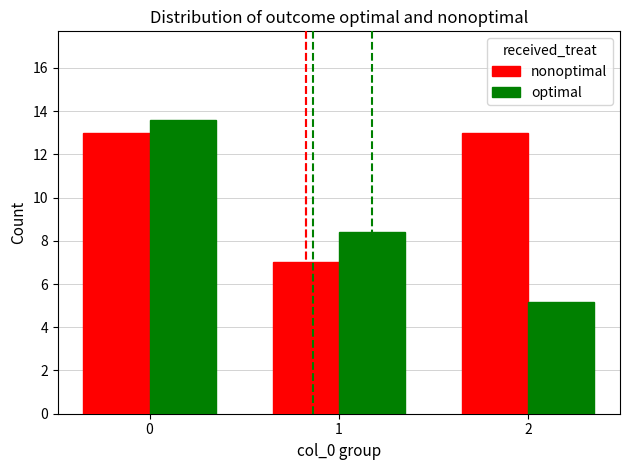

True or false: optimal has a value of 13.8 at 1.

False